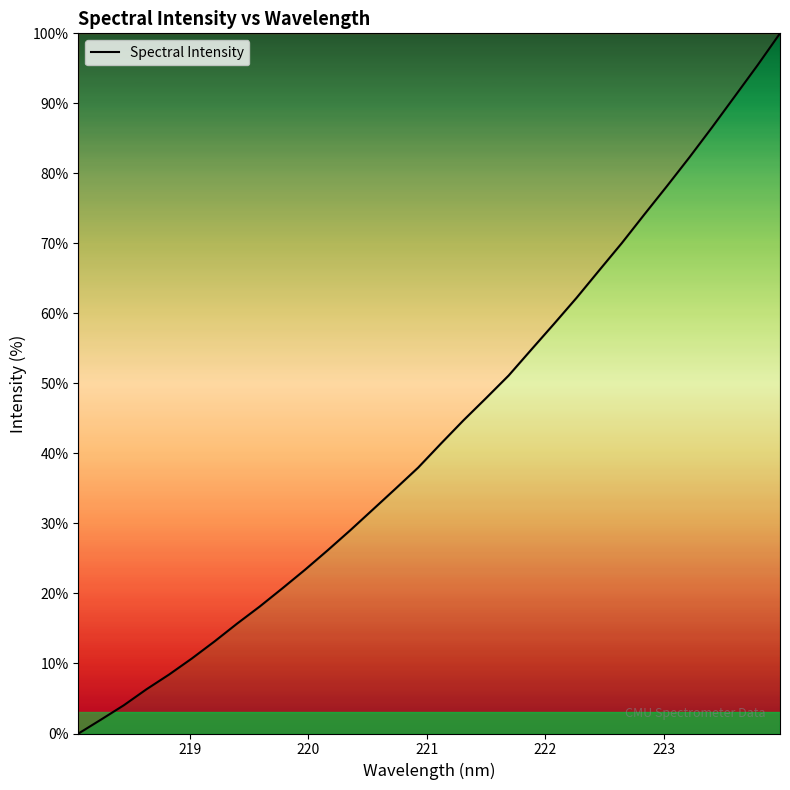

What is the greatest value displayed?

100.0